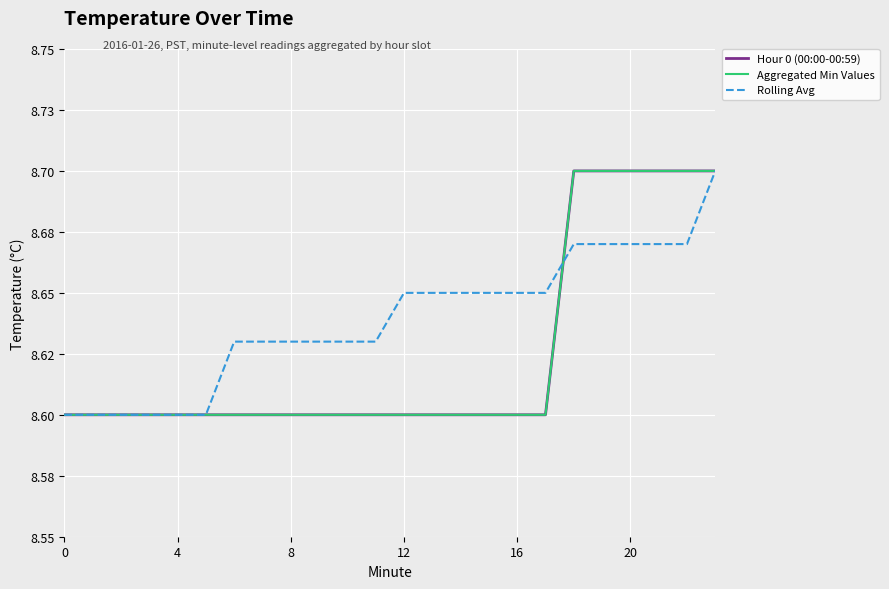

Does the chart have visible grid lines?

Yes